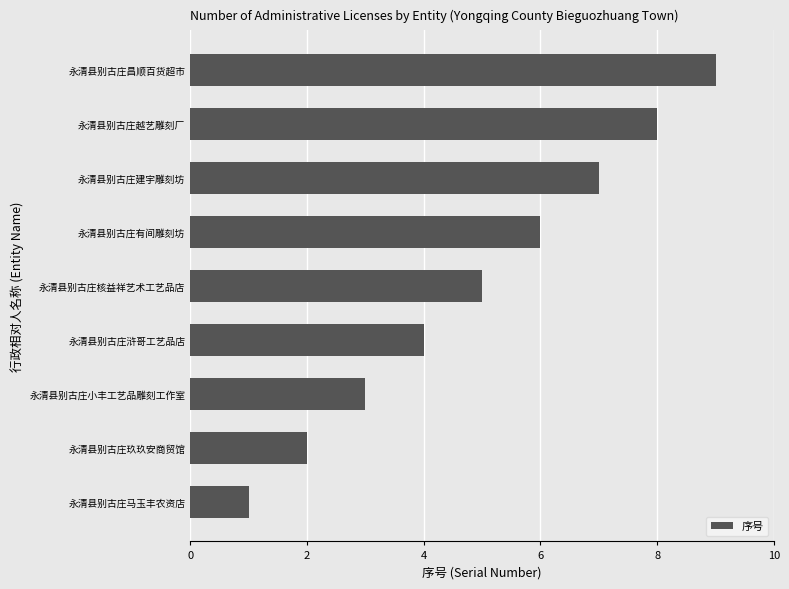

Rank the categories by value from lowest to highest.

永清县别古庄马玉丰农资店, 永清县别古庄玖玖安商贸馆, 永清县别古庄小丰工艺品雕刻工作室, 永清县别古庄浒哥工艺品店, 永清县别古庄核益祥艺术工艺品店, 永清县别古庄有间雕刻坊, 永清县别古庄建宇雕刻坊, 永清县别古庄越艺雕刻厂, 永清县别古庄昌顺百货超市